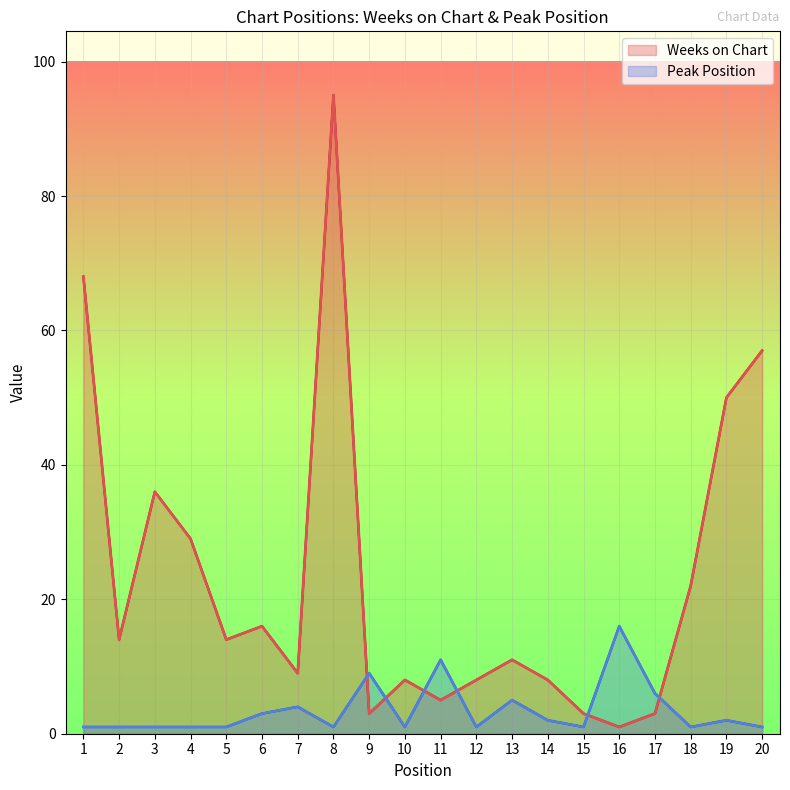

Is it true that Weeks on Chart equals 3 at 17?

True